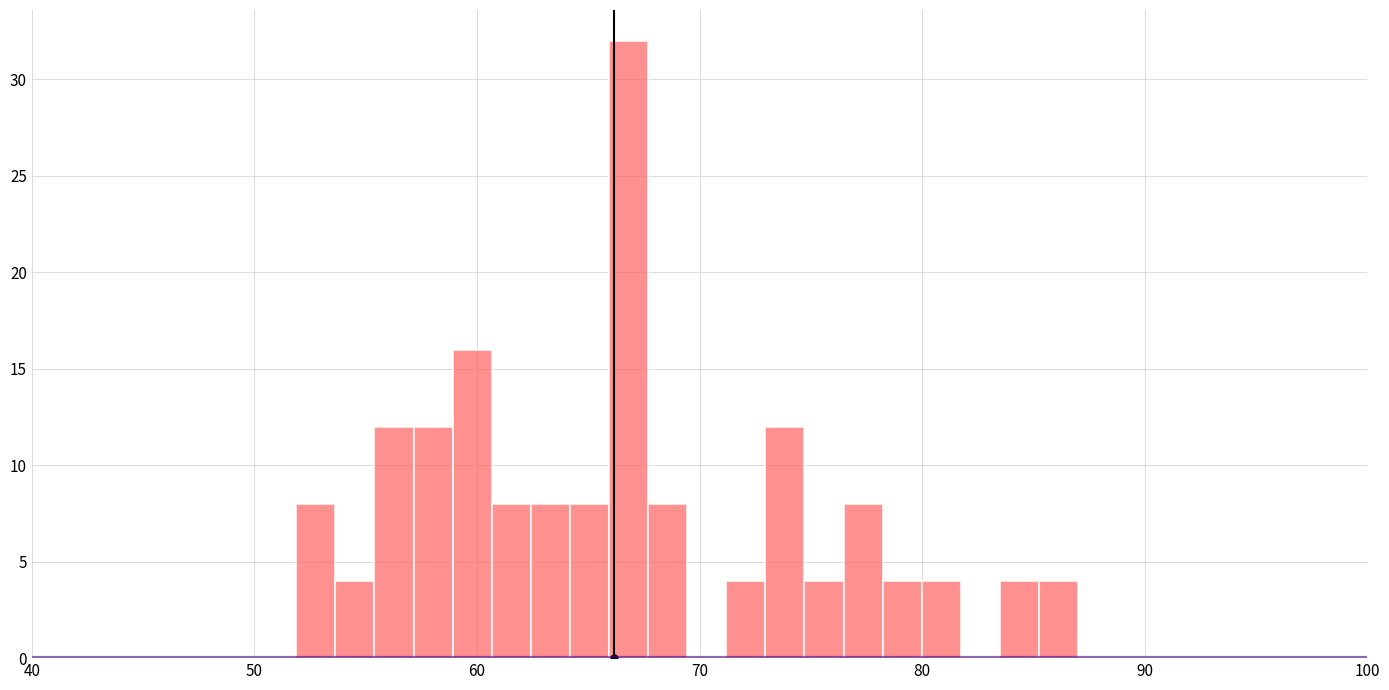

Around what value on the x-axis is the tallest bar? Give the approximate position of its centre, as read against the axis.

67